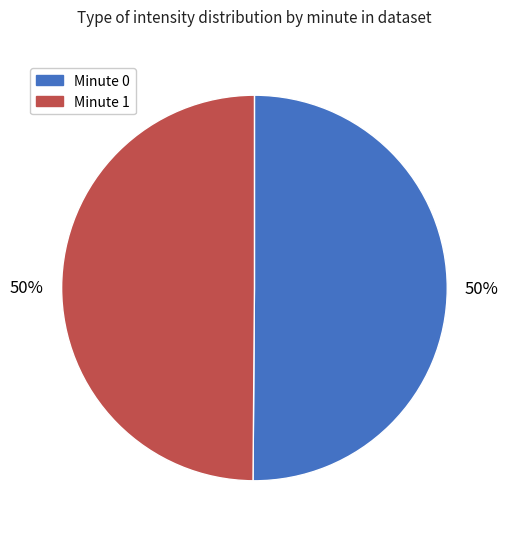

Does any single category account for the majority?

No